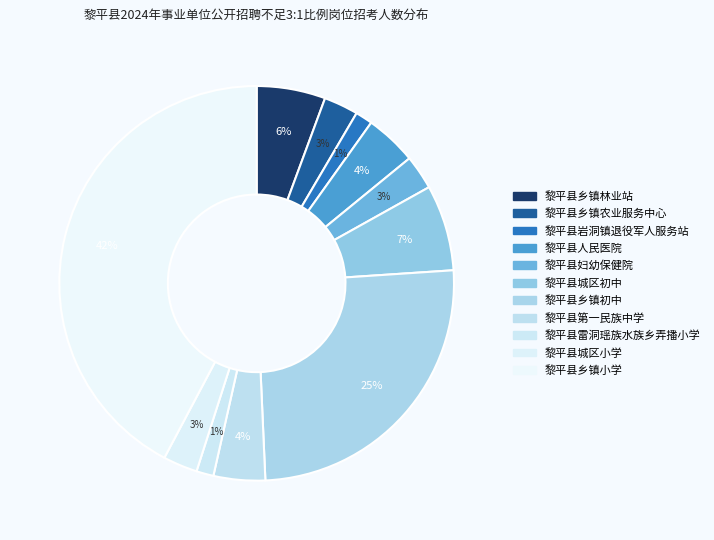

Combined, what portion of the pie is 黎平县雷洞瑶族水族乡弄播小学 and 黎平县人民医院?

5.6%